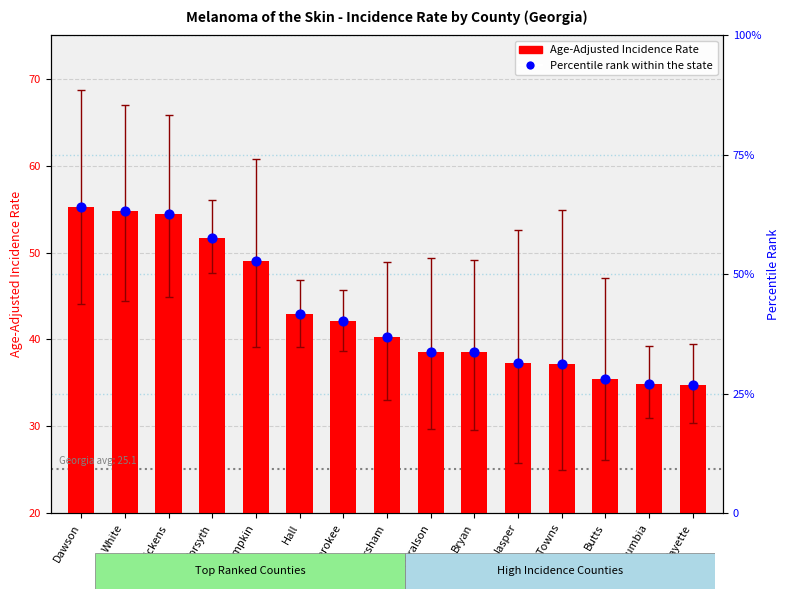

What is the total value across all series at Lumpkin?

101.7